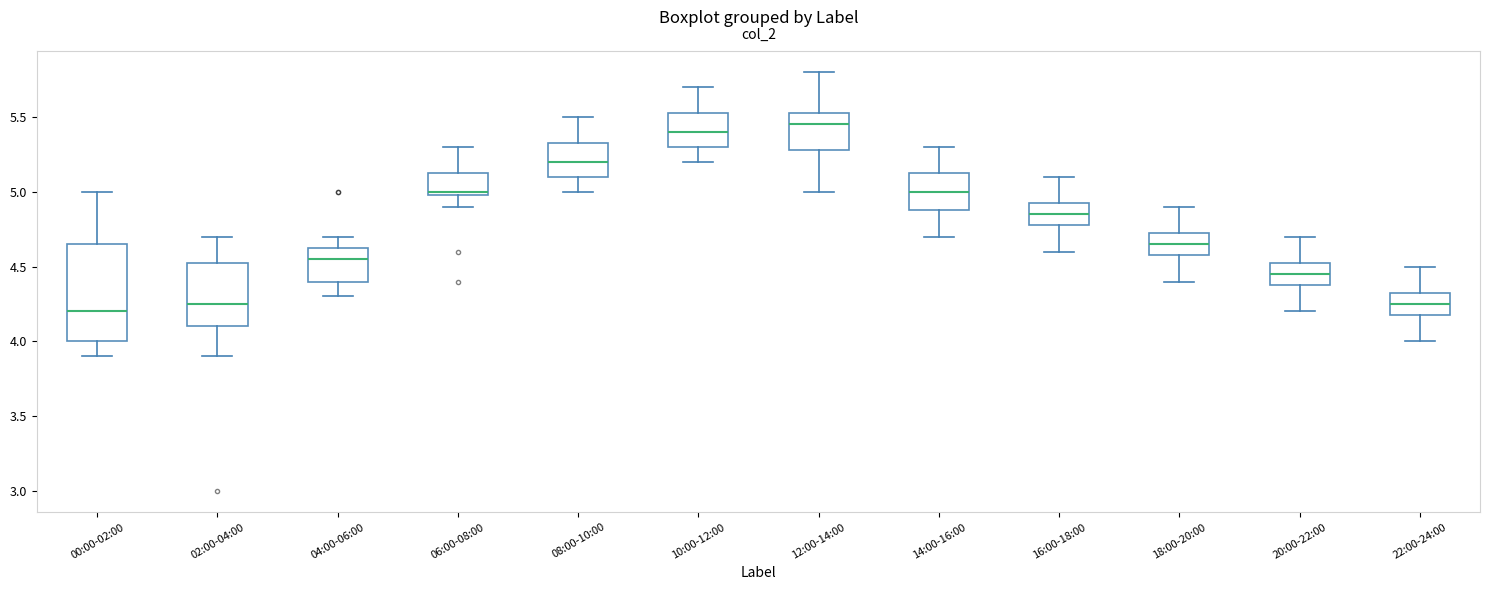

Reading left to right, read every box against the y-axis: the position of its median line, the range the box covers, and the ends of its whiskers. The values are not printed on the chart, so give them approximately, as read against the axis.

00:00-02:00: median 4.20, box 4.00 to 4.65, whiskers 3.90 to 5.00
02:00-04:00: median 4.25, box 4.10 to 4.55, whiskers 3.90 to 4.70
04:00-06:00: median 4.55, box 4.40 to 4.65, whiskers 4.30 to 4.70
06:00-08:00: median 5.00 (just above the box's lower edge), box 5.00 to 5.15, whiskers 4.90 to 5.30
08:00-10:00: median 5.20, box 5.10 to 5.35, whiskers 5.00 to 5.50
10:00-12:00: median 5.40, box 5.30 to 5.55, whiskers 5.20 to 5.70
12:00-14:00: median 5.45, box 5.30 to 5.55, whiskers 5.00 to 5.80
14:00-16:00: median 5.00, box 4.90 to 5.15, whiskers 4.70 to 5.30
16:00-18:00: median 4.85, box 4.80 to 4.95, whiskers 4.60 to 5.10
18:00-20:00: median 4.65, box 4.60 to 4.75, whiskers 4.40 to 4.90
20:00-22:00: median 4.45, box 4.40 to 4.55, whiskers 4.20 to 4.70
22:00-24:00: median 4.25, box 4.20 to 4.35, whiskers 4.00 to 4.50